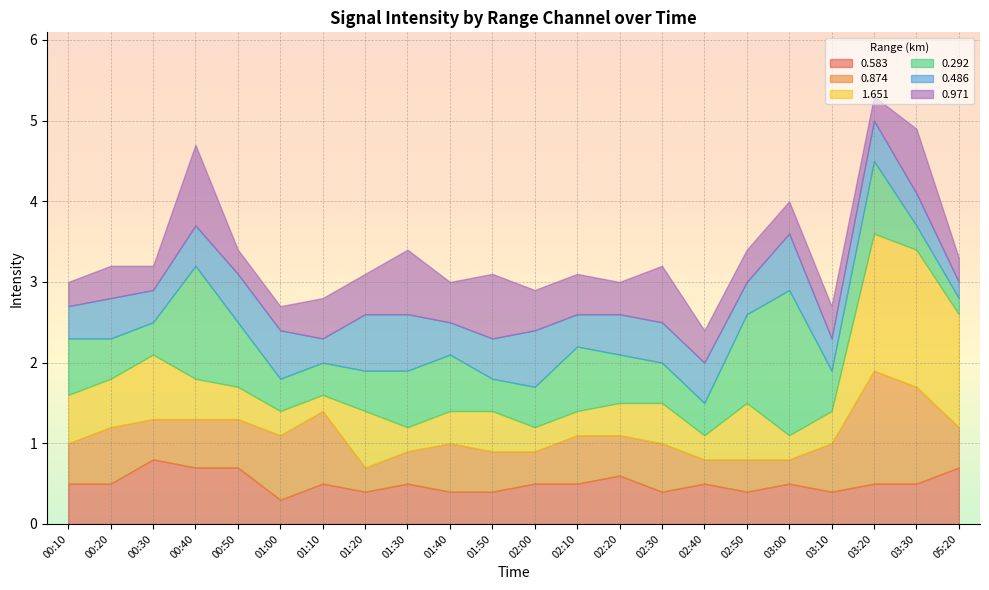

What is the maximum value for 1.651?

1.7